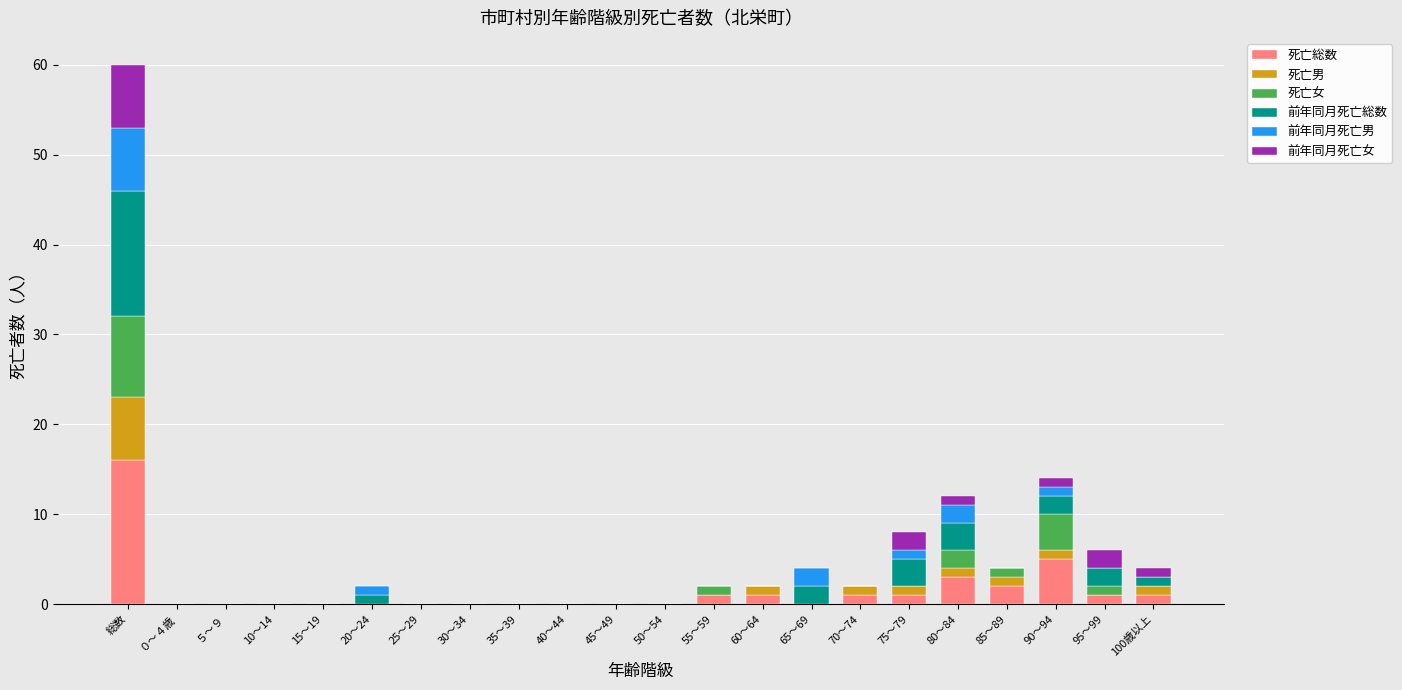

At which category is the sum across all series the highest?

総数